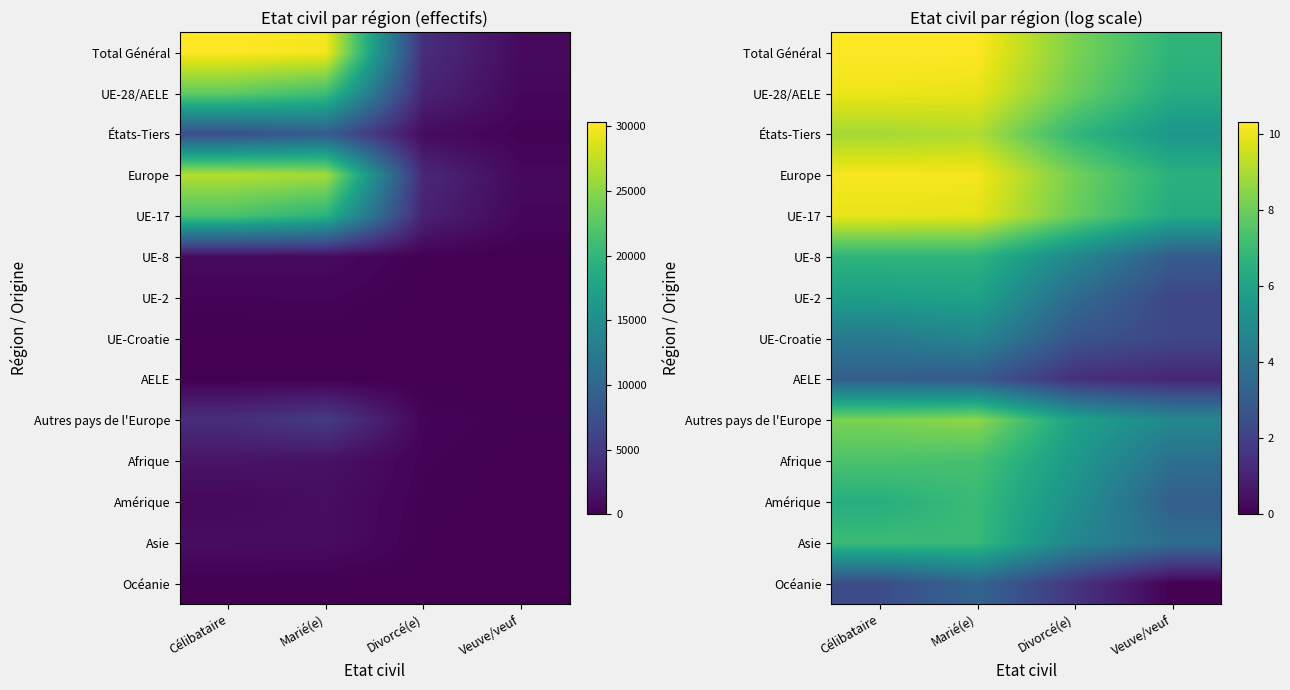

Which has a higher value, Divorcé(e) or Veuve/veuf?

Divorcé(e)